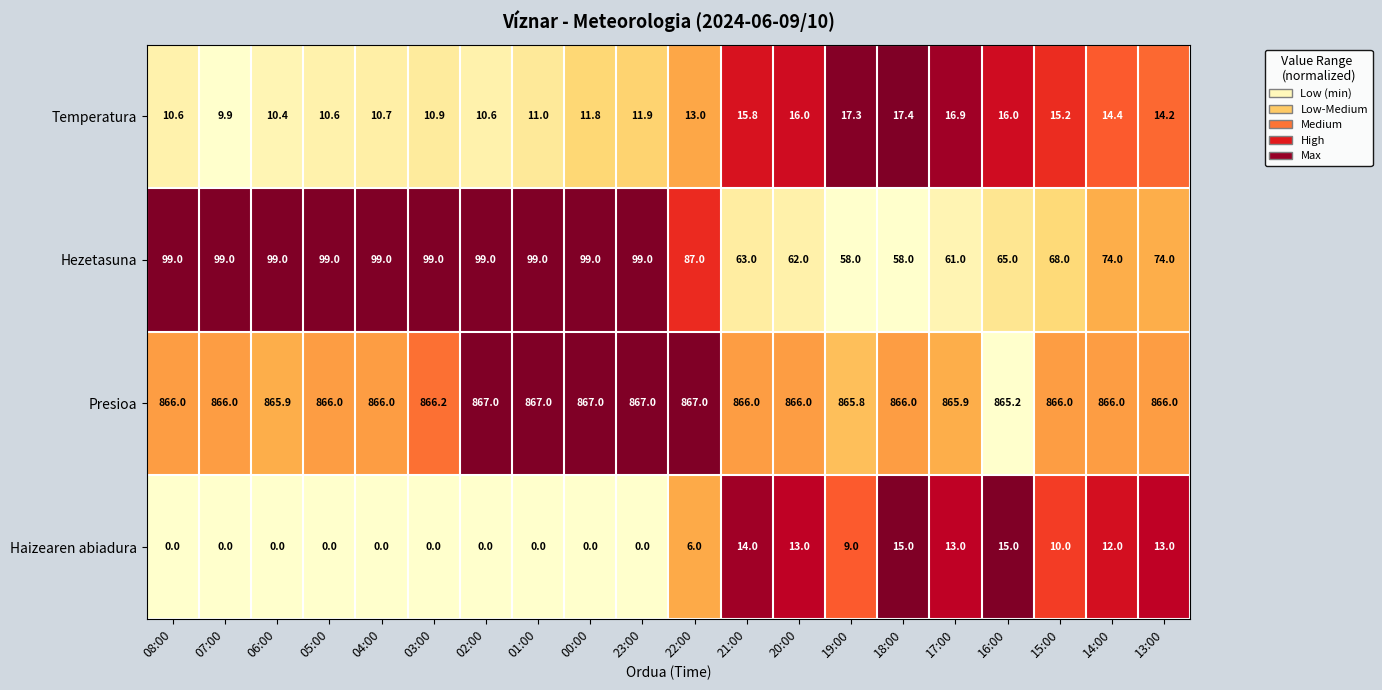

Where is Temperatura nearest to the value 13?

22:00